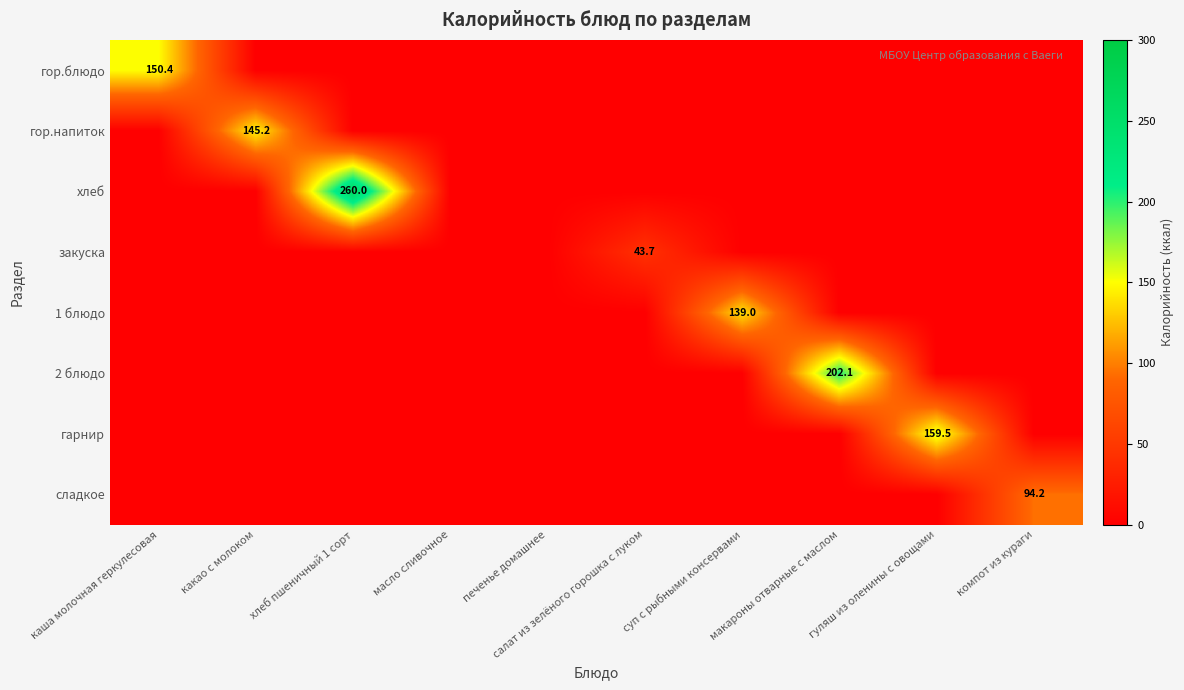

What is the sum of all сладкое values?

94.2